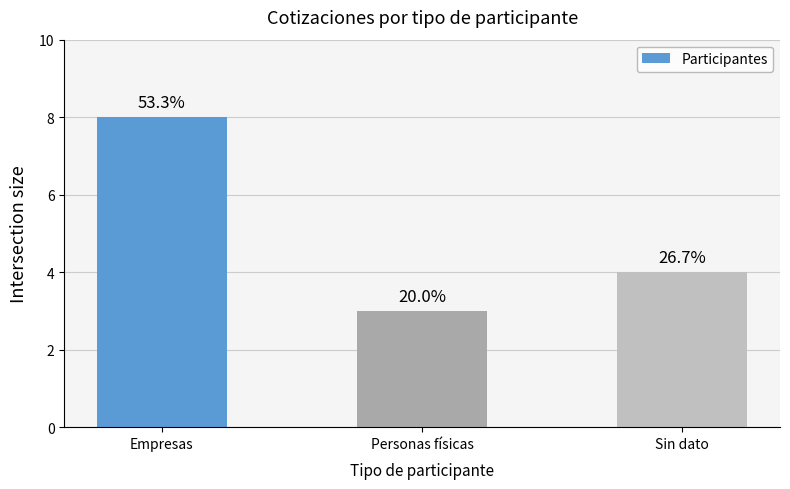

How many data points are above 4?

1